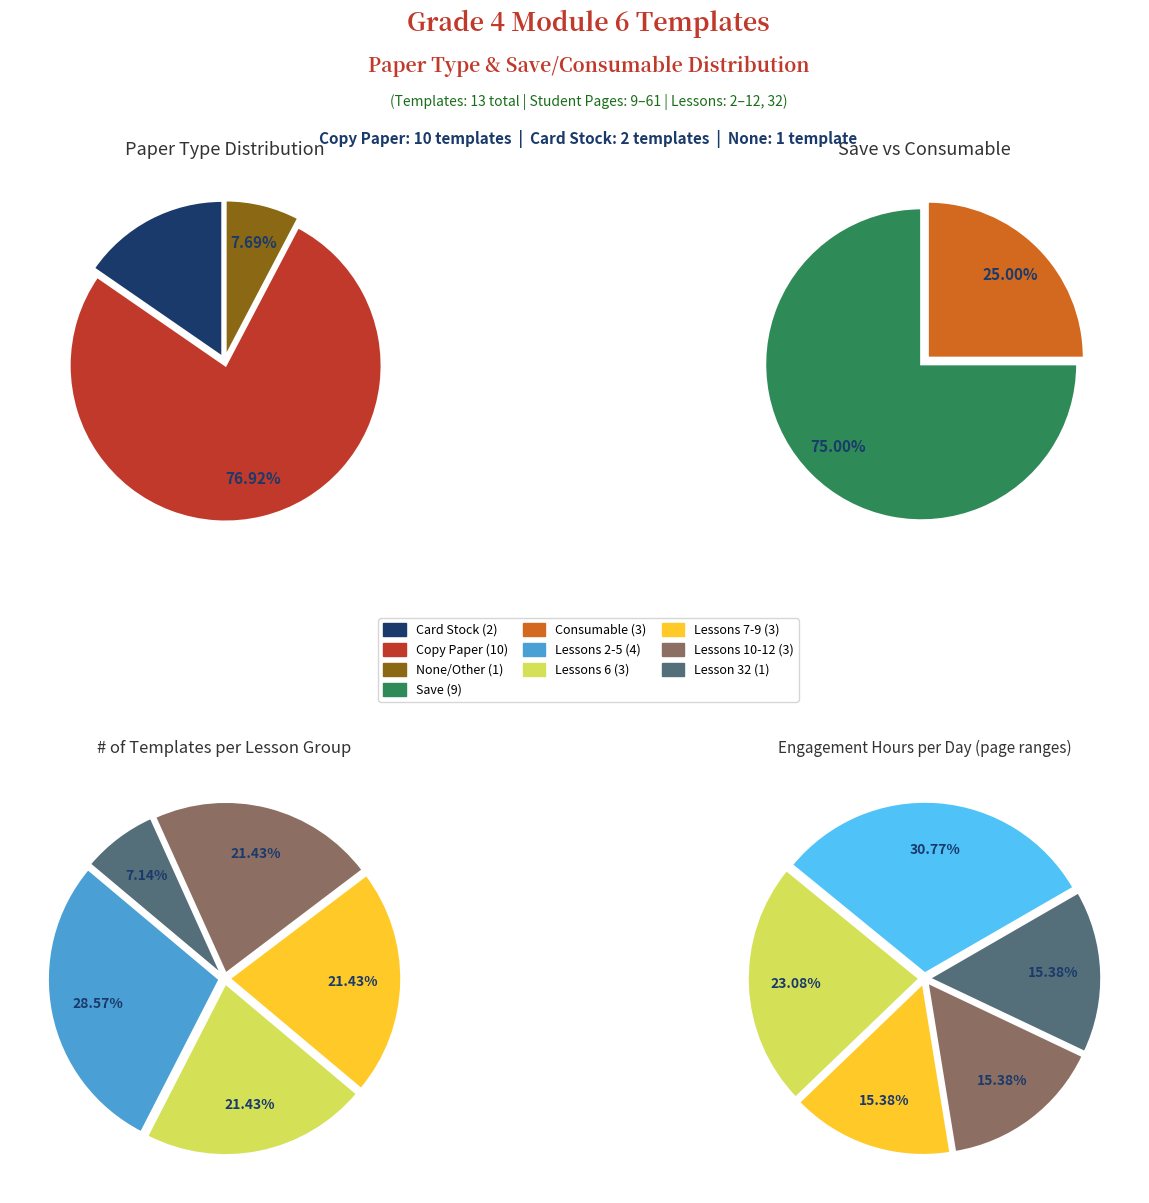

Is it true that Lesson 6 Fluency Template (hundredths area) is 1% of the pie?

False